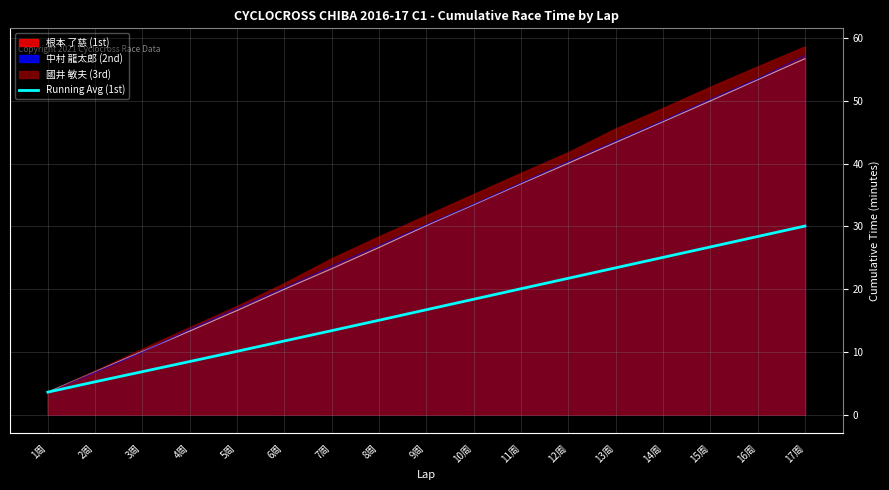

Does the chart have visible grid lines?

Yes